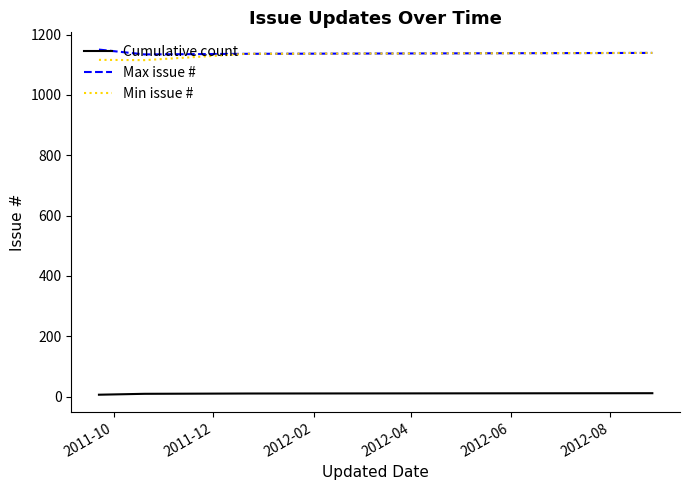

How many values in the Cumulative count series are below 10?

2